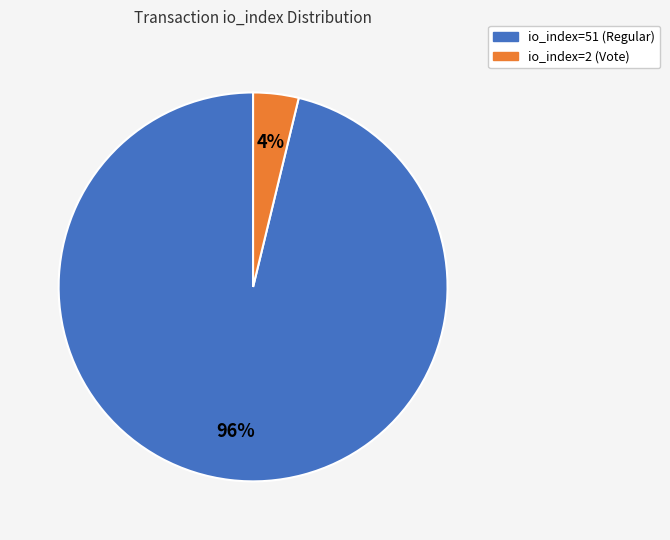

Combined, do io_index=2 (Vote) and io_index=51 (Regular) account for over 50%?

Yes